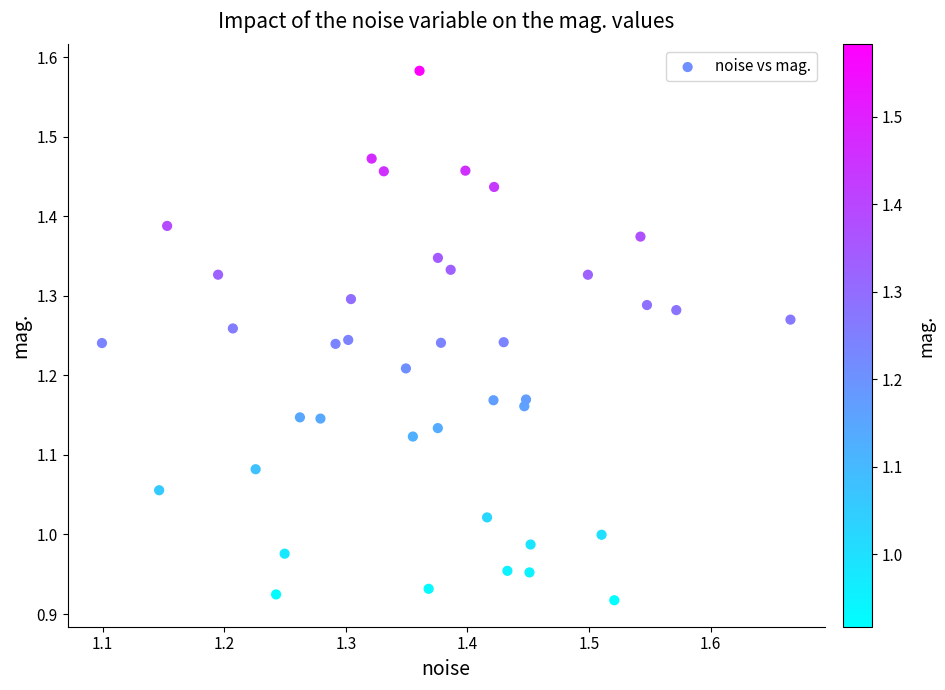

What is the range of Y values (max minus min)?

0.7